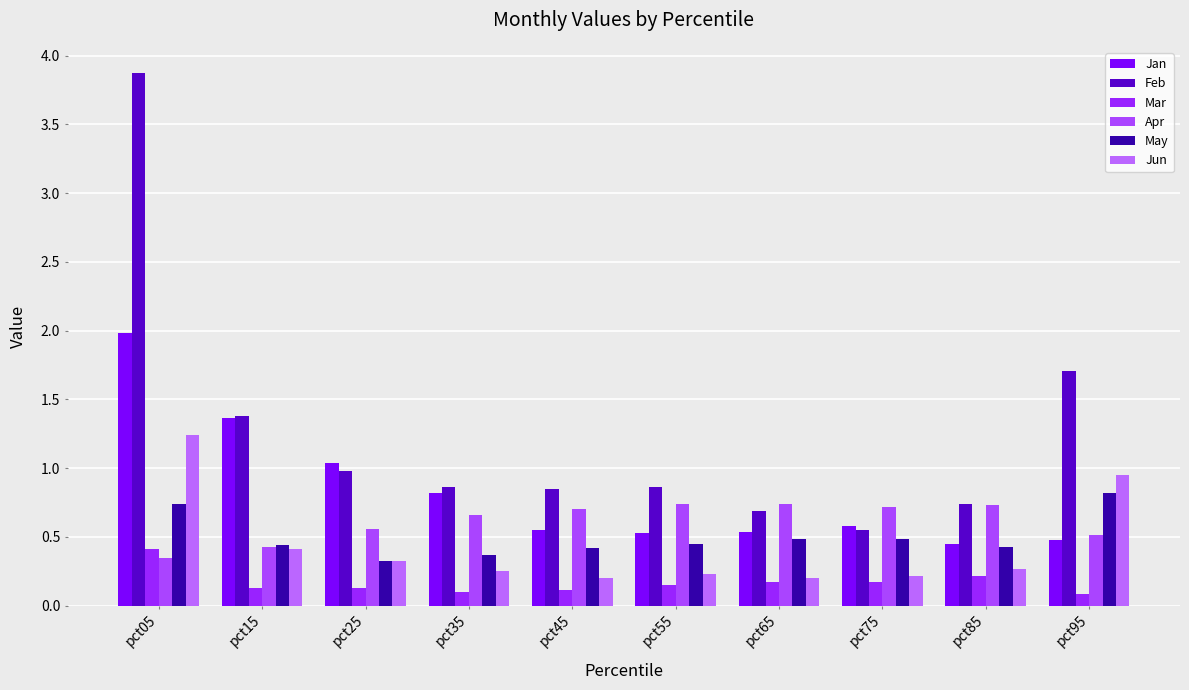

Reading left to right, what are all the values shown in this chart?

Jan: 2.0	1.4	1.0	0.8	0.5	0.5	0.5	0.6	0.5	0.5
Feb: 3.9	1.4	1.0	0.9	0.8	0.9	0.7	0.5	0.7	1.7
Mar: 0.4	0.1	0.1	0.1	0.1	0.2	0.2	0.2	0.2	0.1
Apr: 0.3	0.4	0.6	0.7	0.7	0.7	0.7	0.7	0.7	0.5
May: 0.7	0.4	0.3	0.4	0.4	0.4	0.5	0.5	0.4	0.8
Jun: 1.2	0.4	0.3	0.3	0.2	0.2	0.2	0.2	0.3	1.0